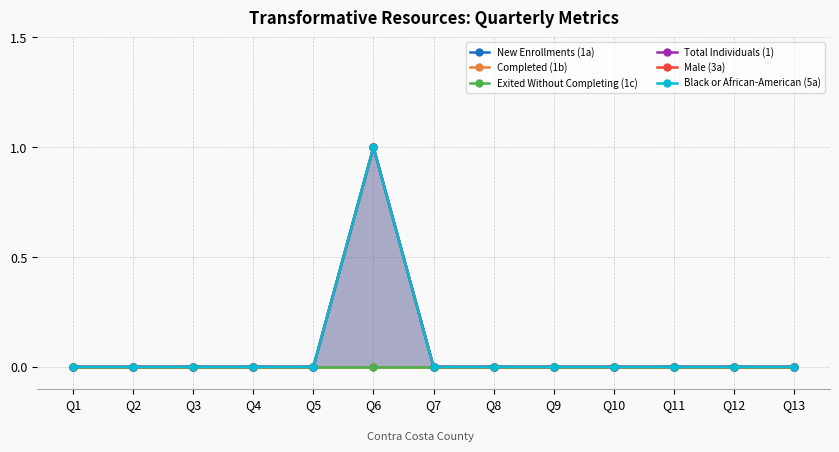

Rank the series by their maximum value, from lowest to highest.

Completed (1b), Exited Without Completing (1c), New Enrollments (1a), Total Individuals (1), Male (3a), Black or African-American (5a)